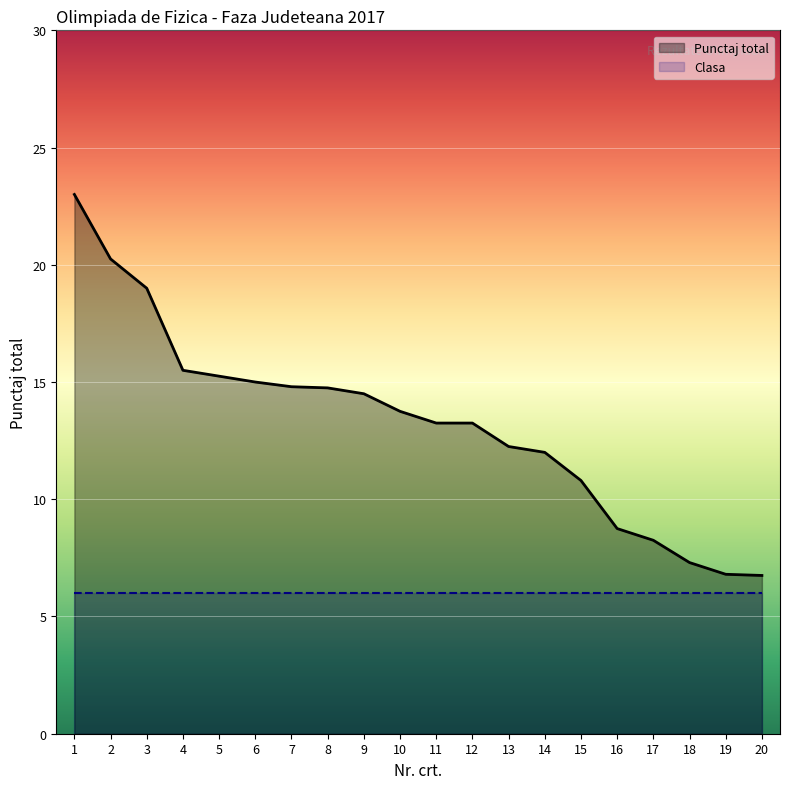

Rank the categories by value from lowest to highest.

20, 19, 18, 17, 16, 15, 14, 13, 11, 12, 10, 9, 8, 7, 6, 5, 4, 3, 2, 1